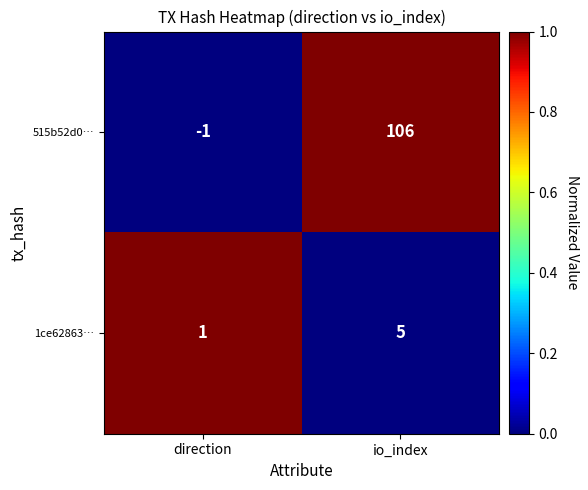

Which category has the lowest value across all series?

direction